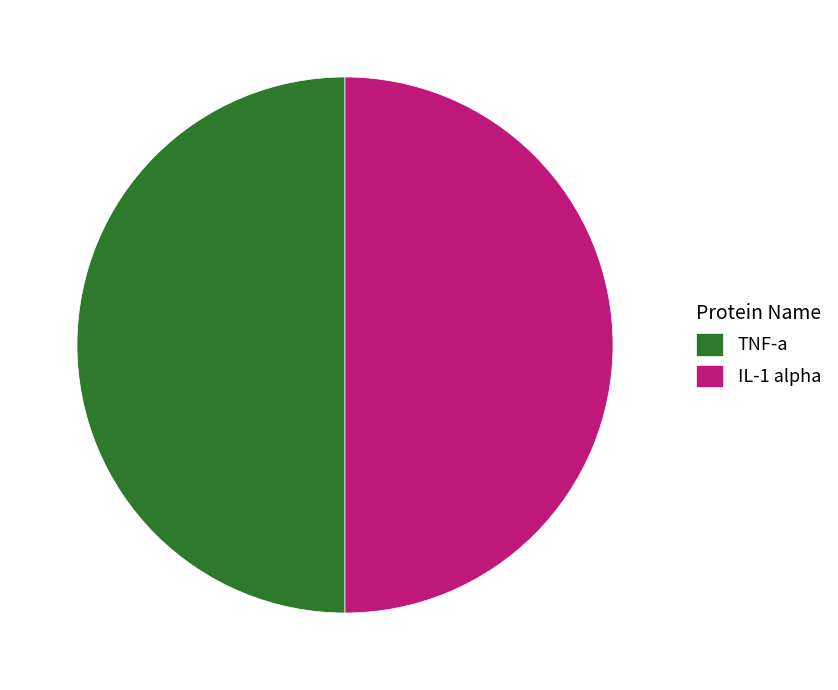

What is the ratio of the value at TNF-a to the value at IL-1 alpha?

1.0